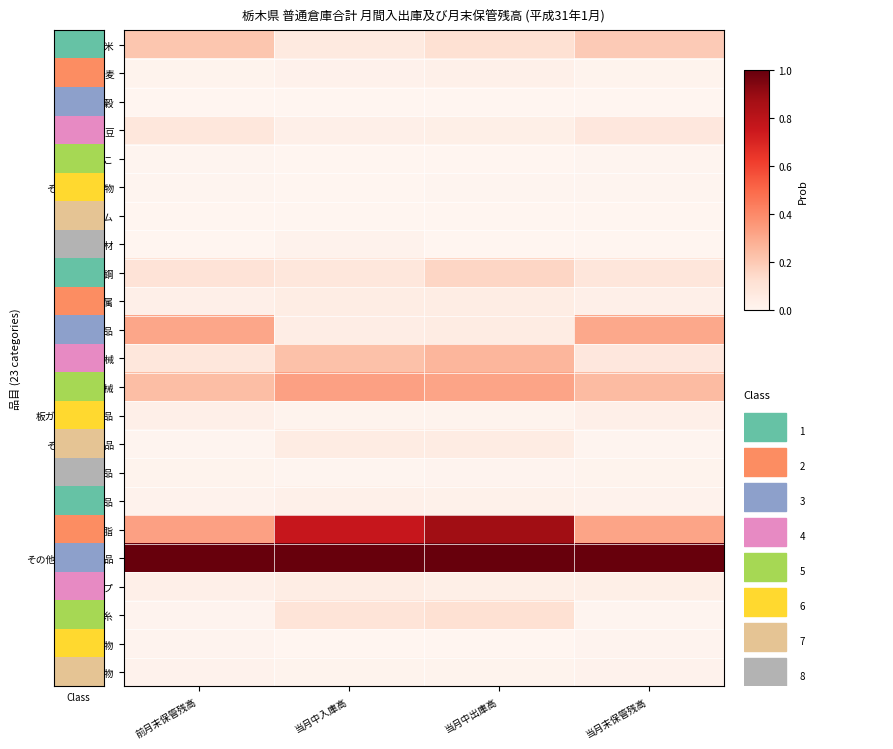

Which series has the largest total across all categories?

その他の化学工業品